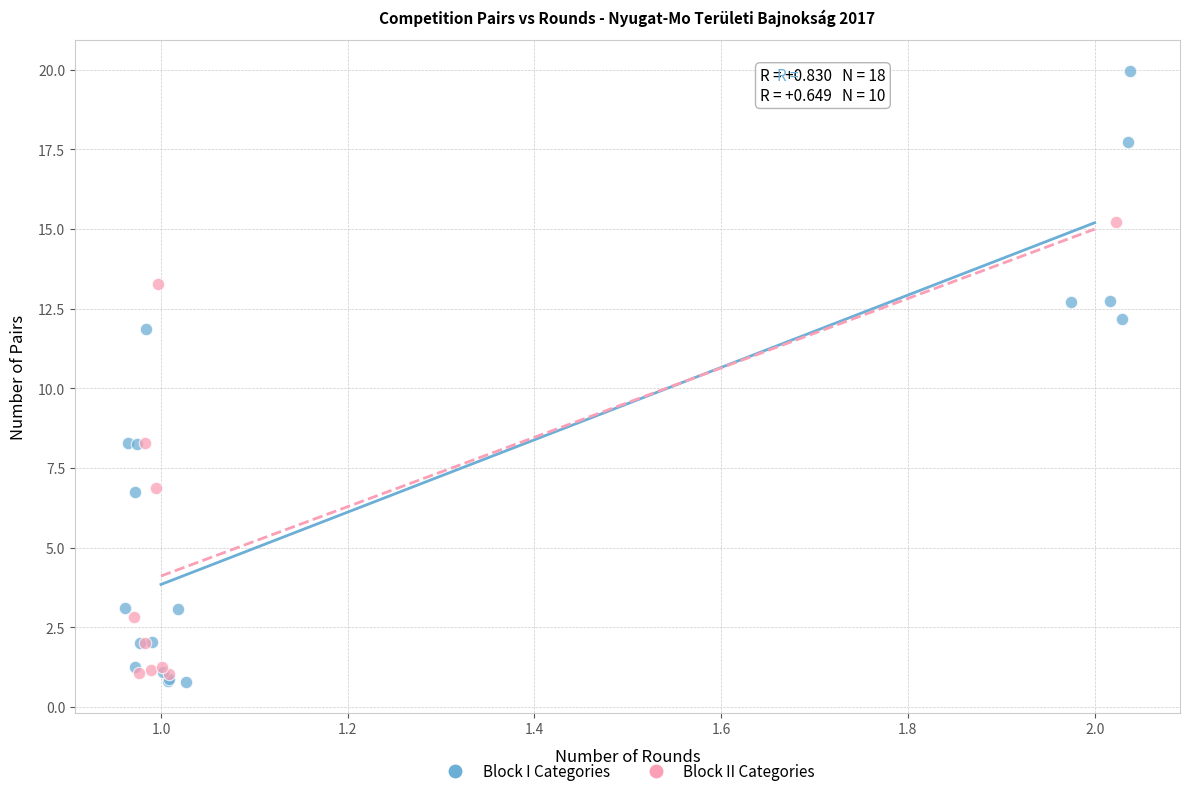

Which series has the largest Y range (max minus min)?

Block I Categories